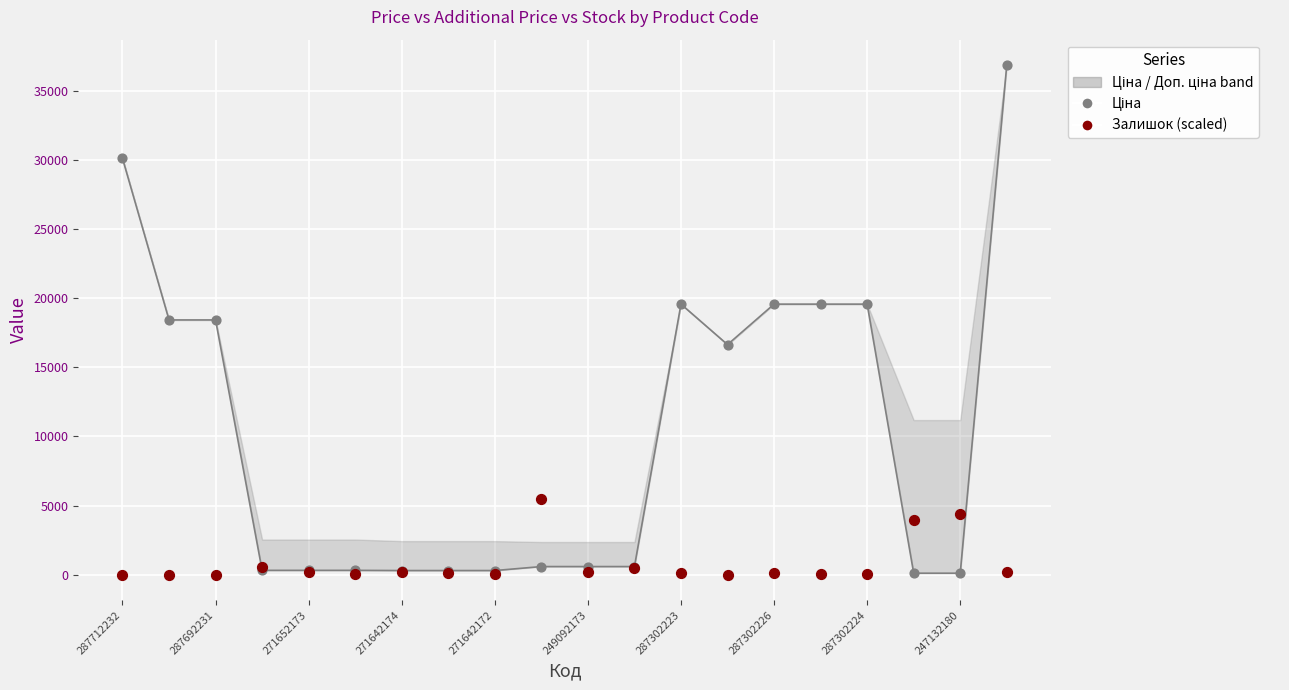

At how many categories does at least one series exceed 3343?

12